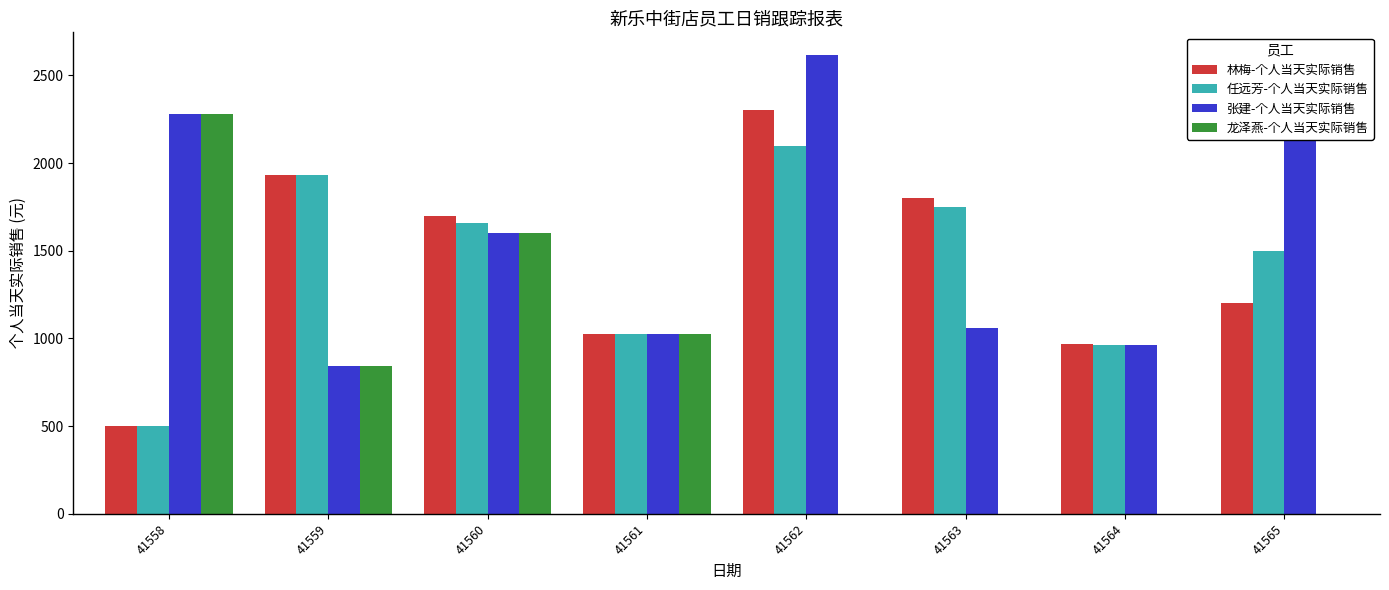

What are all the series names shown in the legend?

林梅-个人当天实际销售, 任远芳-个人当天实际销售, 张建-个人当天实际销售, 龙泽燕-个人当天实际销售